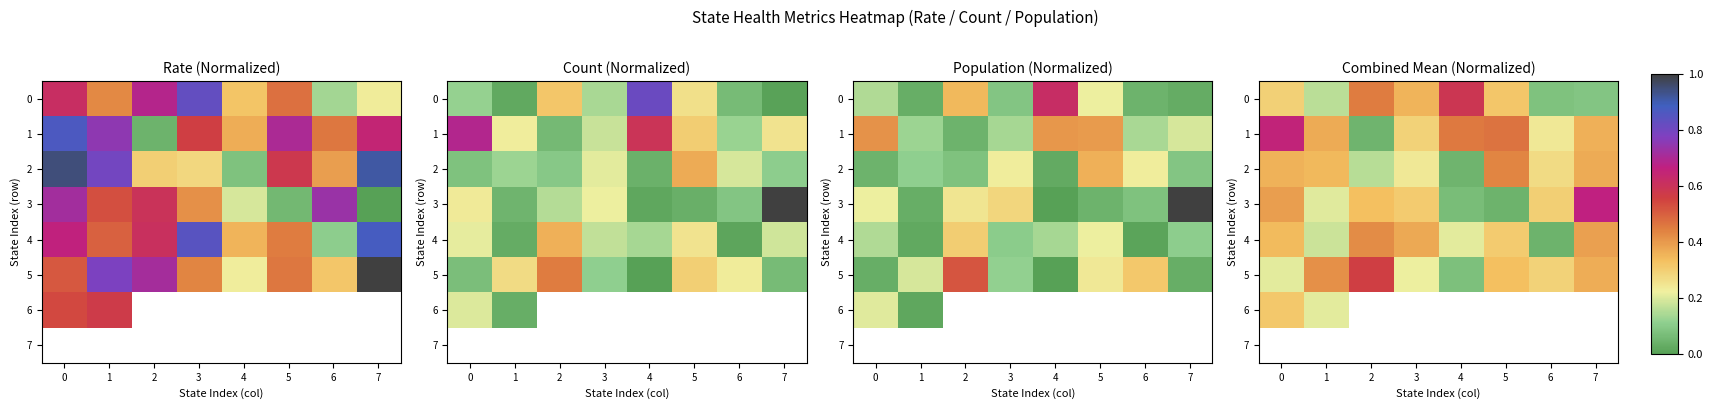

What value does the 2 series have at 1?

0.3